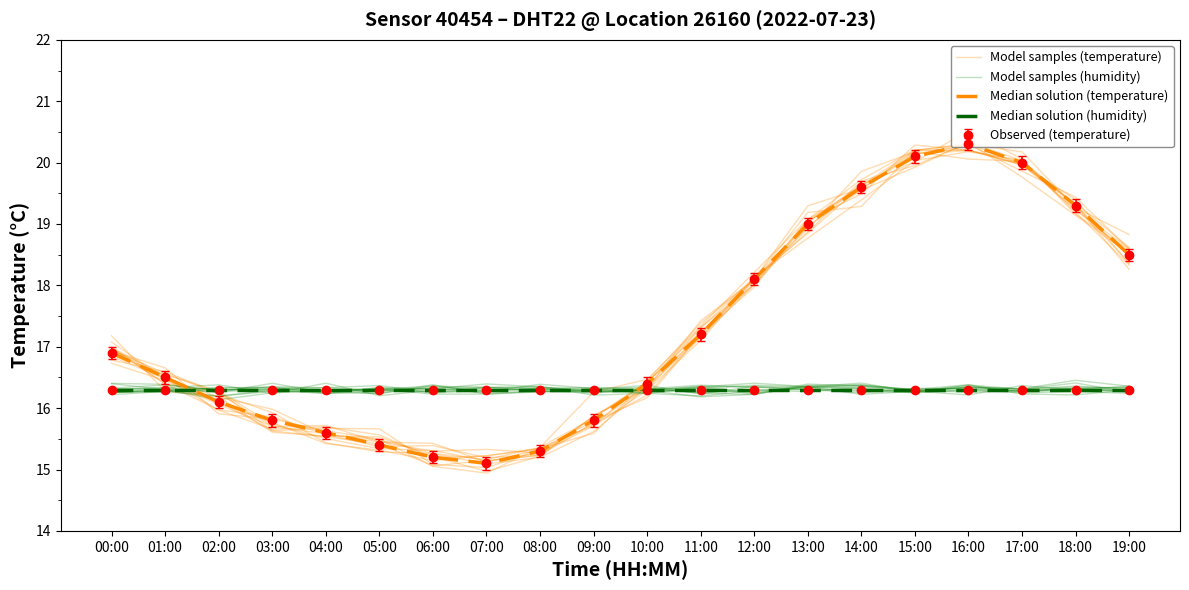

What is the value of the Median solution (temperature) point at the 5th from the left?

15.6